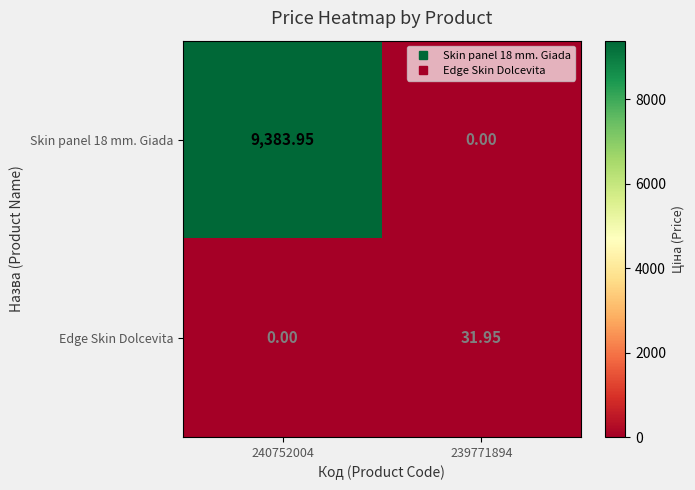

Is the value of Edge Skin Dolcevita at 240752004 greater than the value of Skin panel 18 mm. Giada at 240752004?

No